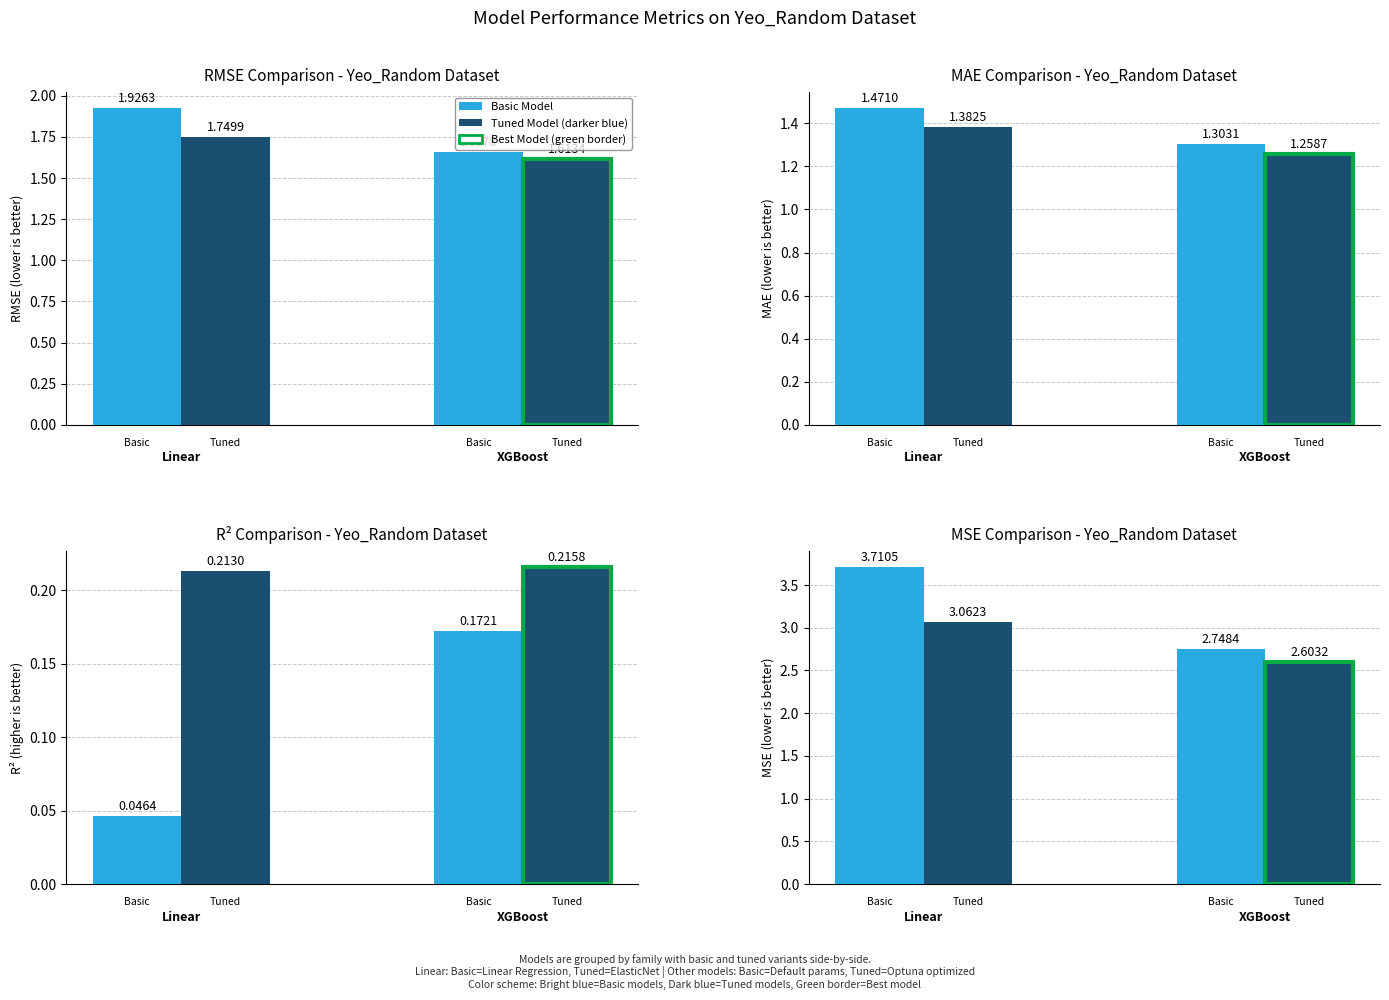

What is the difference between the maximum and minimum values in the Basic Model series?

1.0